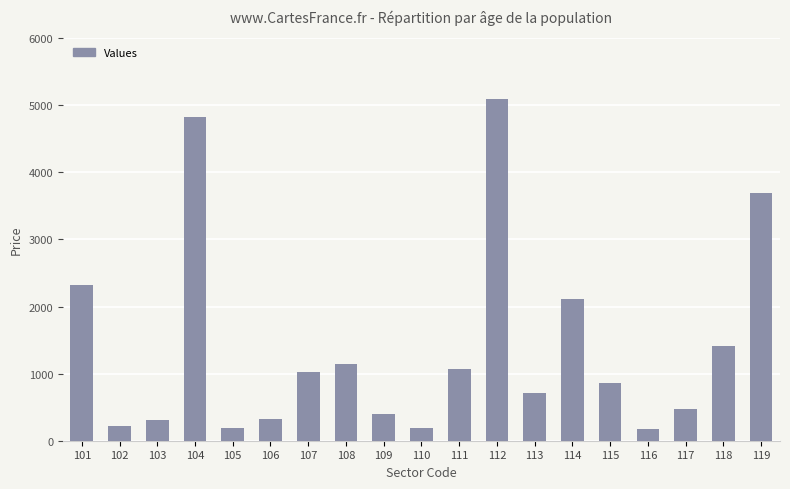

What is the greatest value displayed?

5096